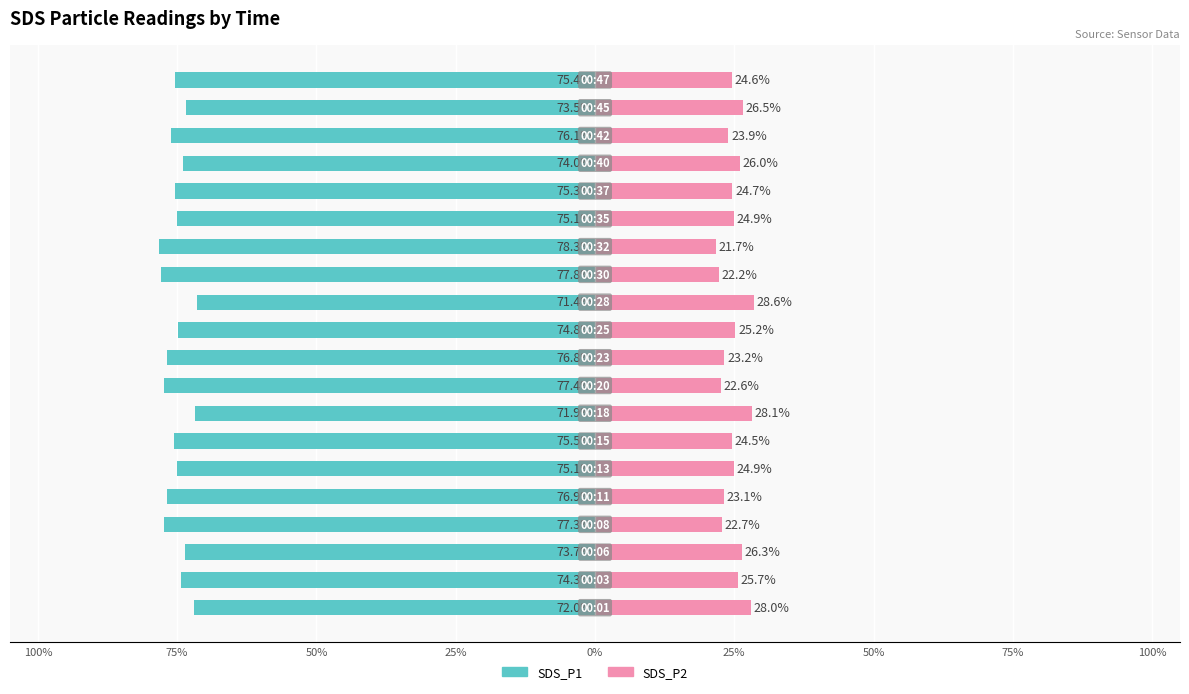

Which series has the largest range (max minus min)?

SDS_P1